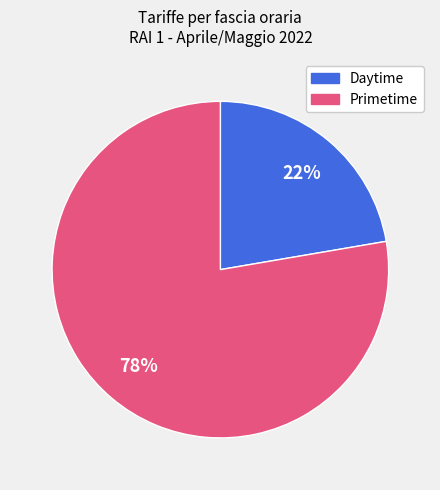

Does any single category account for the majority?

Yes